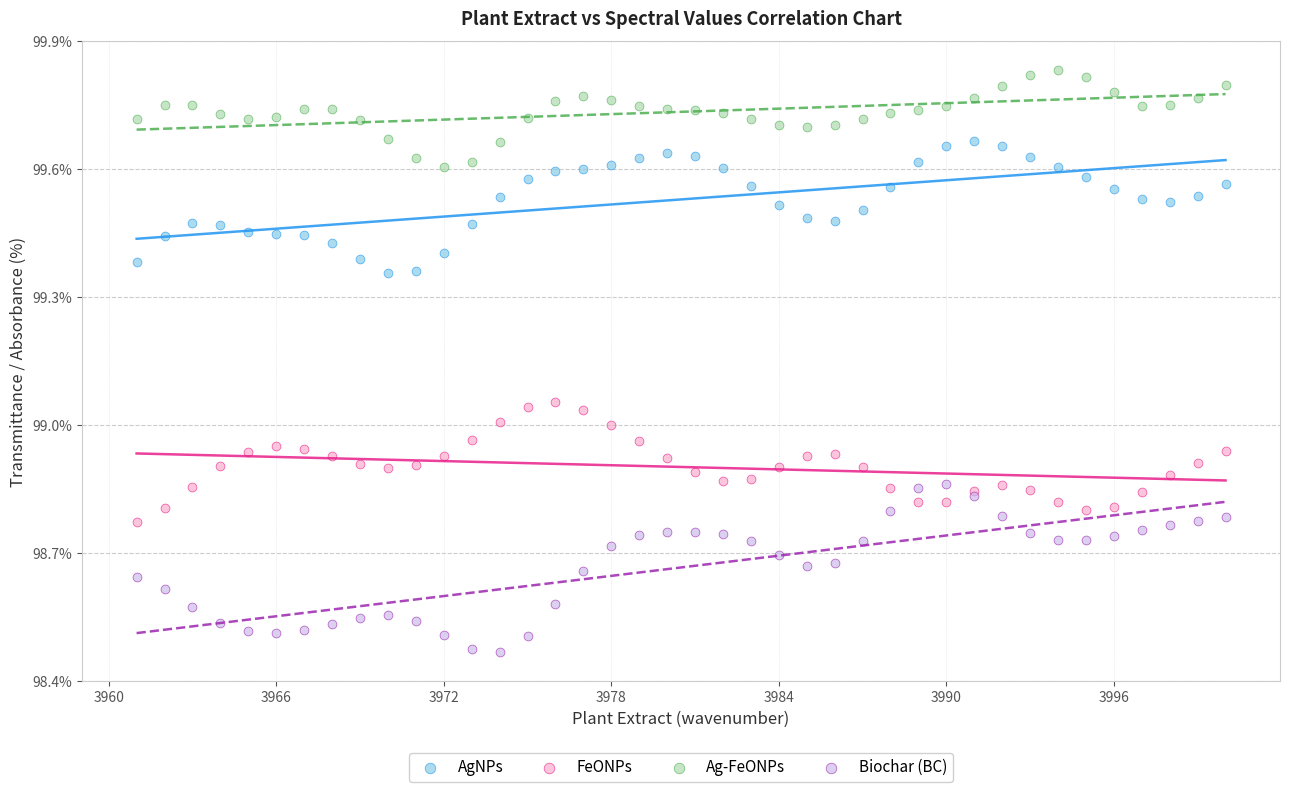

What are all the series names shown in the legend?

AgNPs, FeONPs, Ag-FeONPs, Biochar (BC)